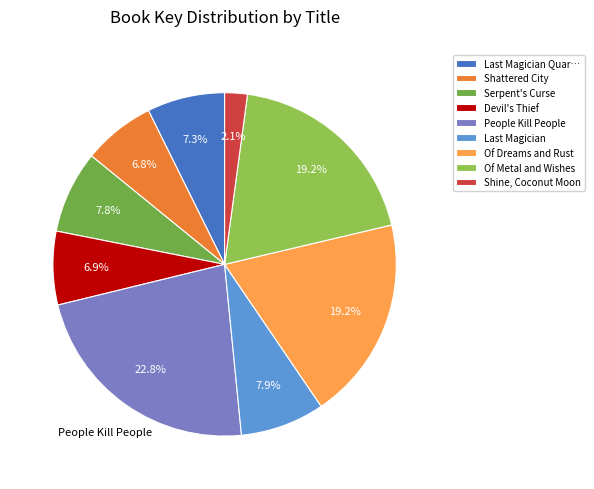

Is there a majority slice in this chart?

No